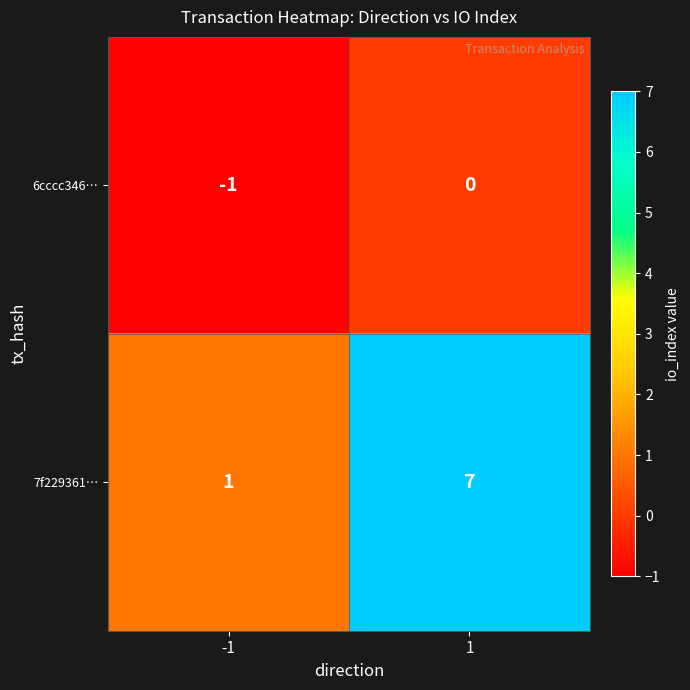

What is the maximum value shown in the chart?

7